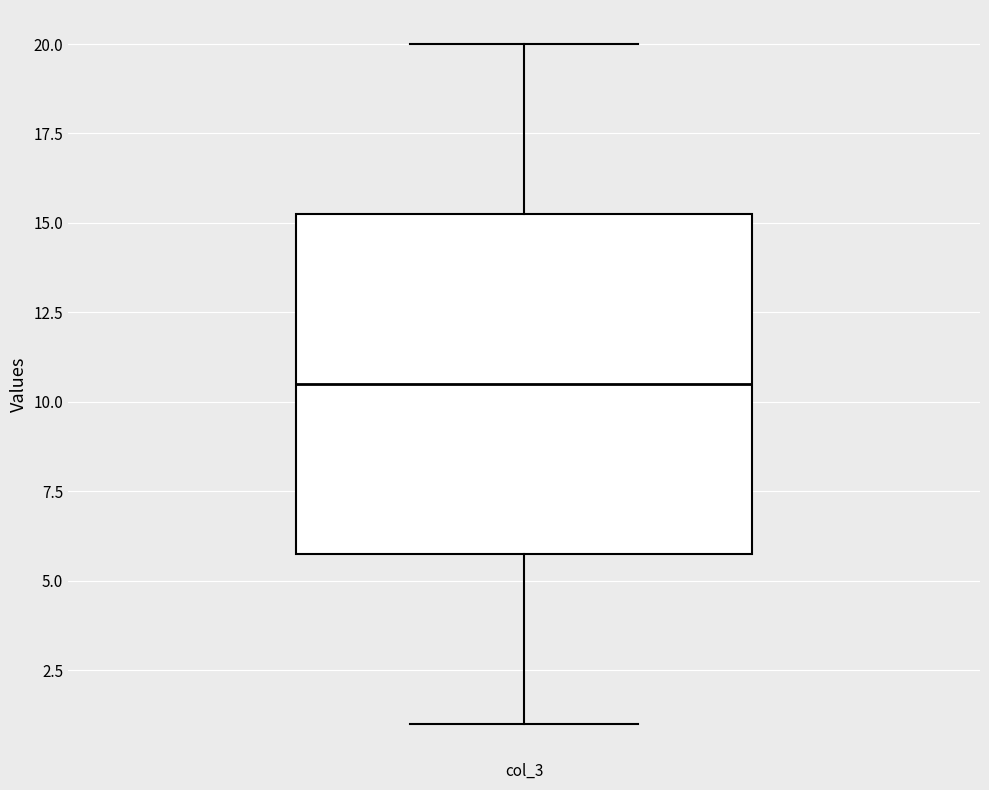

Read this box plot against the y-axis: the position of the median line, the range covered by the box, and the ends of both whiskers. The values are not printed on the chart, so give them approximately, as read against the axis.

median 10.5, box 6.0 to 15.5, whiskers 1.0 to 20.0